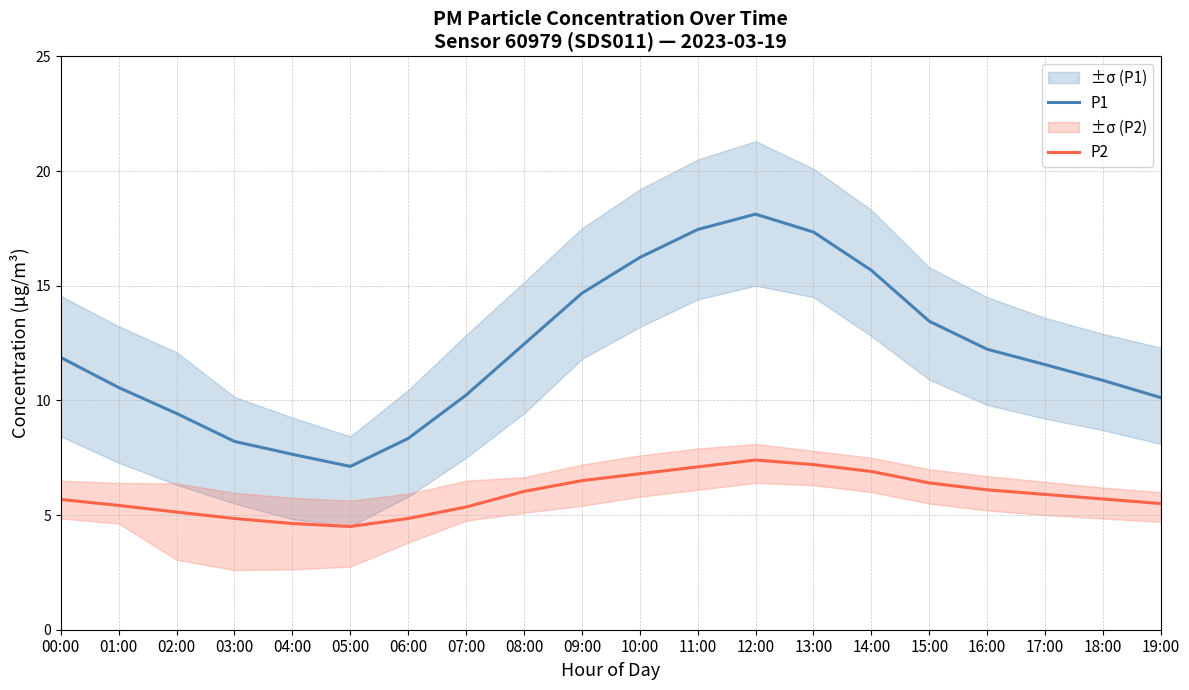

Which series has the widest spread of values?

P1